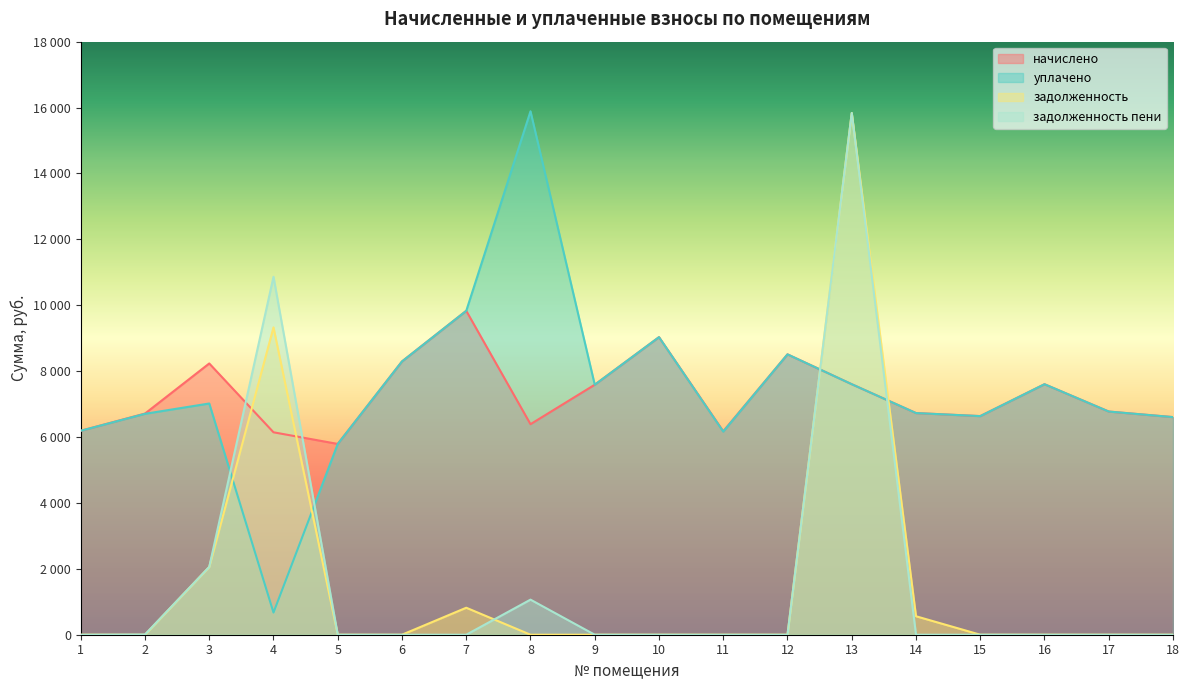

True or false: уплачено and начислено intersect in this chart.

False